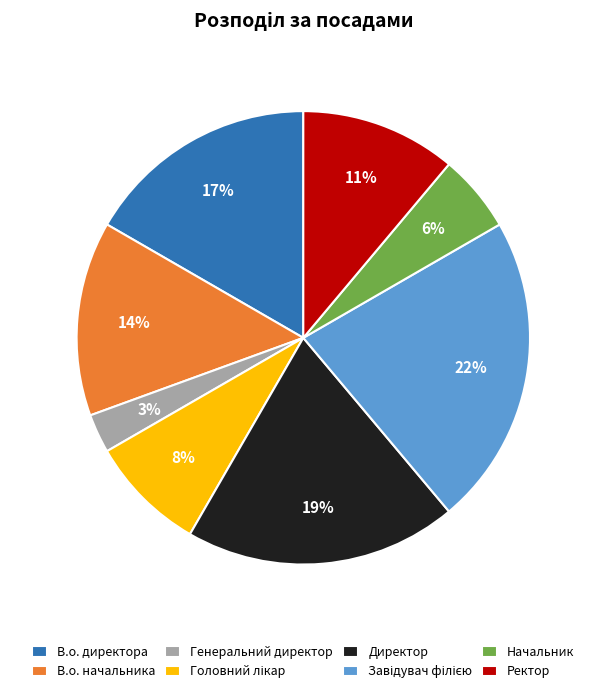

To the nearest percent, what is the average slice percentage?

12%